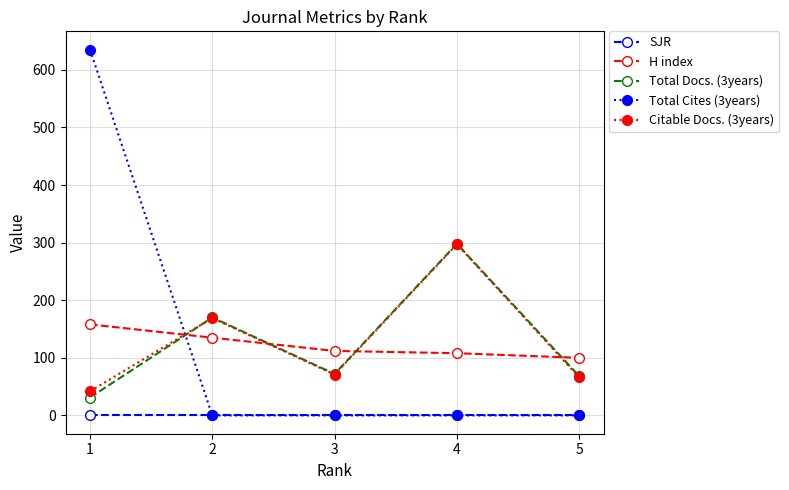

Which series has the largest range (max minus min)?

Total Cites (3years)